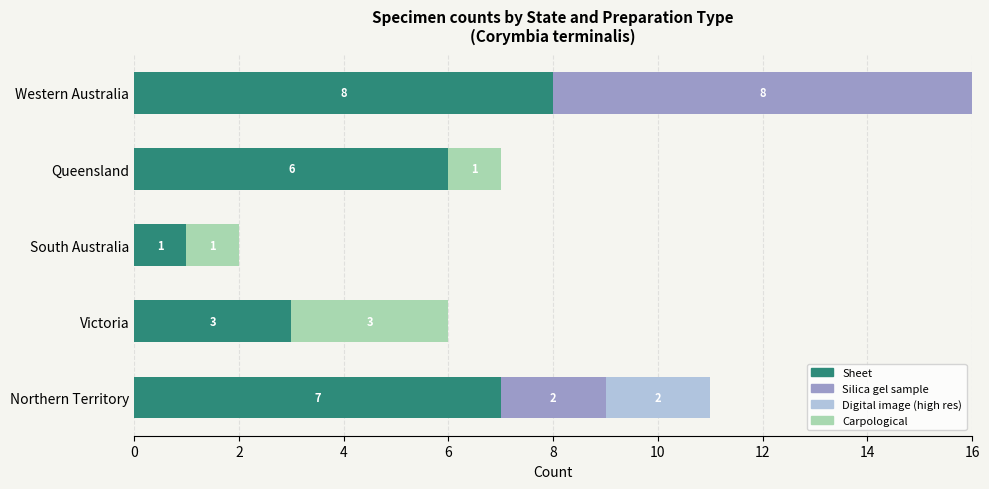

What are all the series names shown in the legend?

Sheet, Silica gel sample, Digital image (high res), Carpological